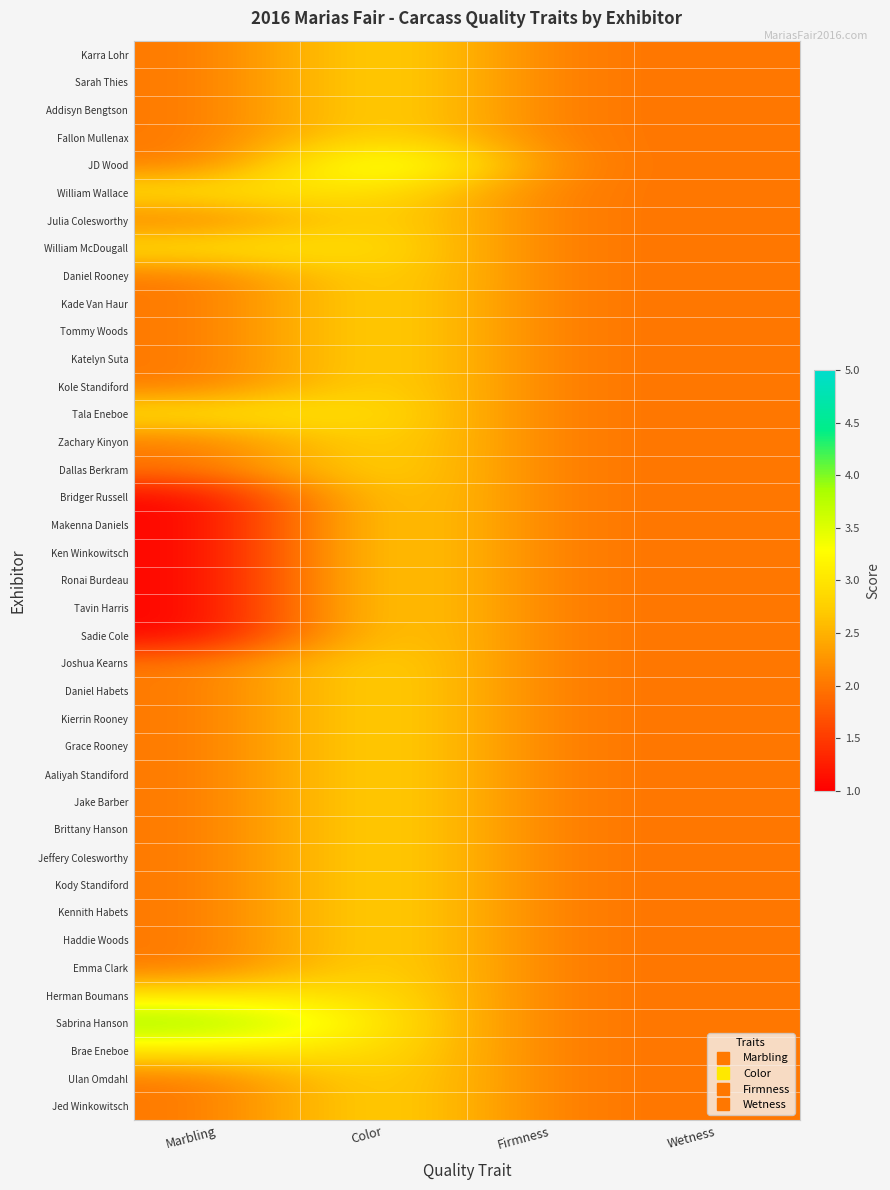

What is the maximum value shown in the chart?

4